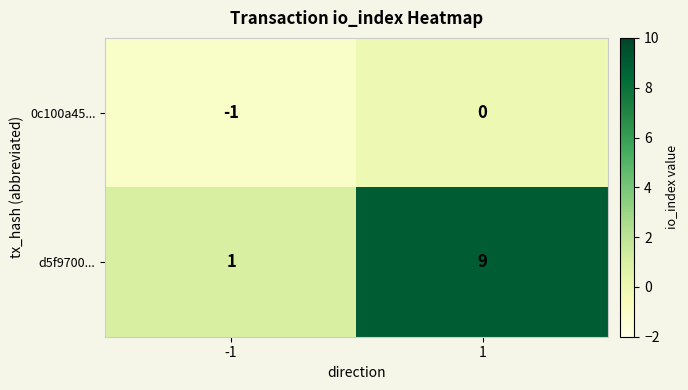

Which series has the largest total across all categories?

d5f9700...